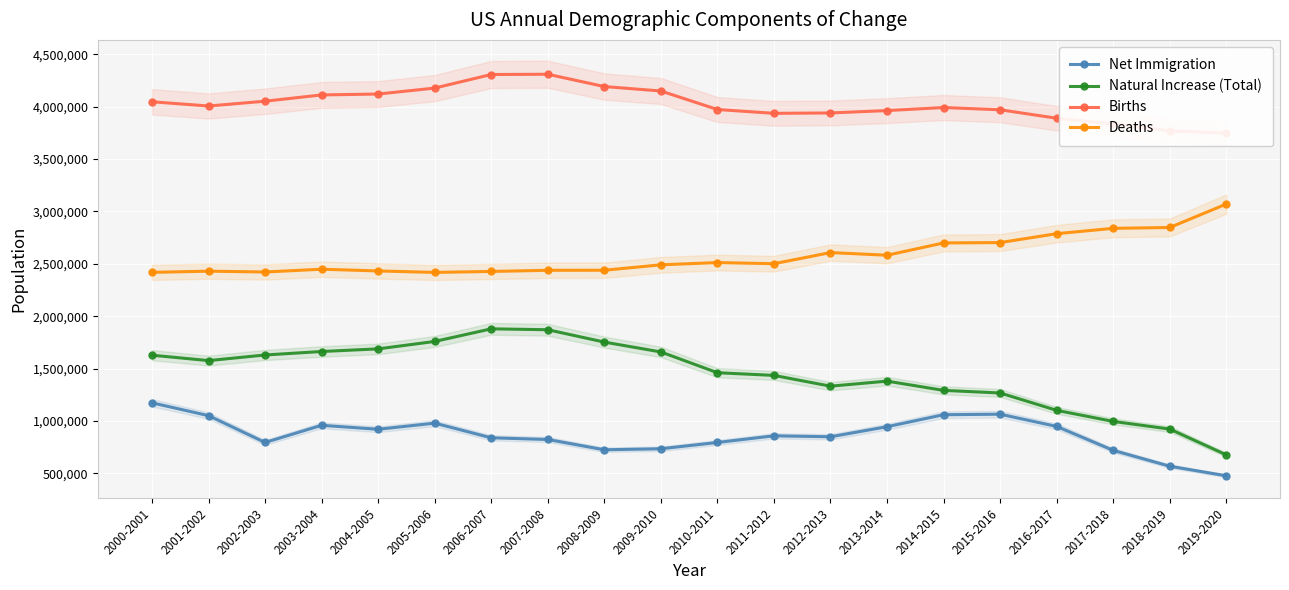

How many distinct data groups are displayed?

4